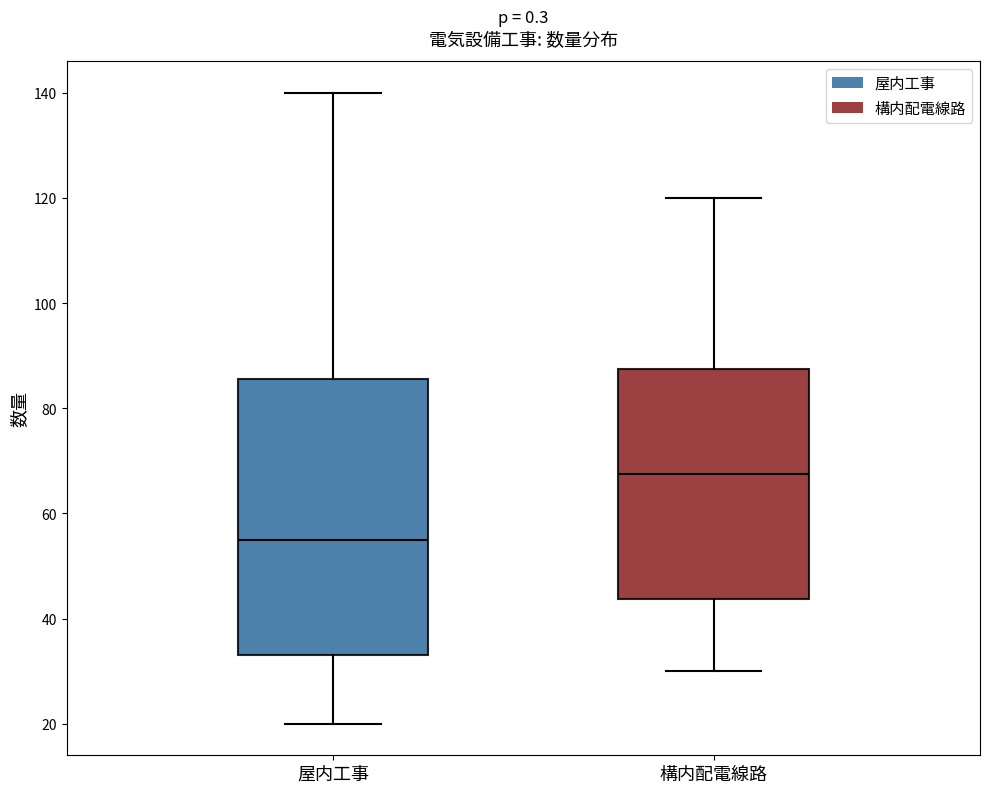

Which box's median line is the highest?

構内配電線路